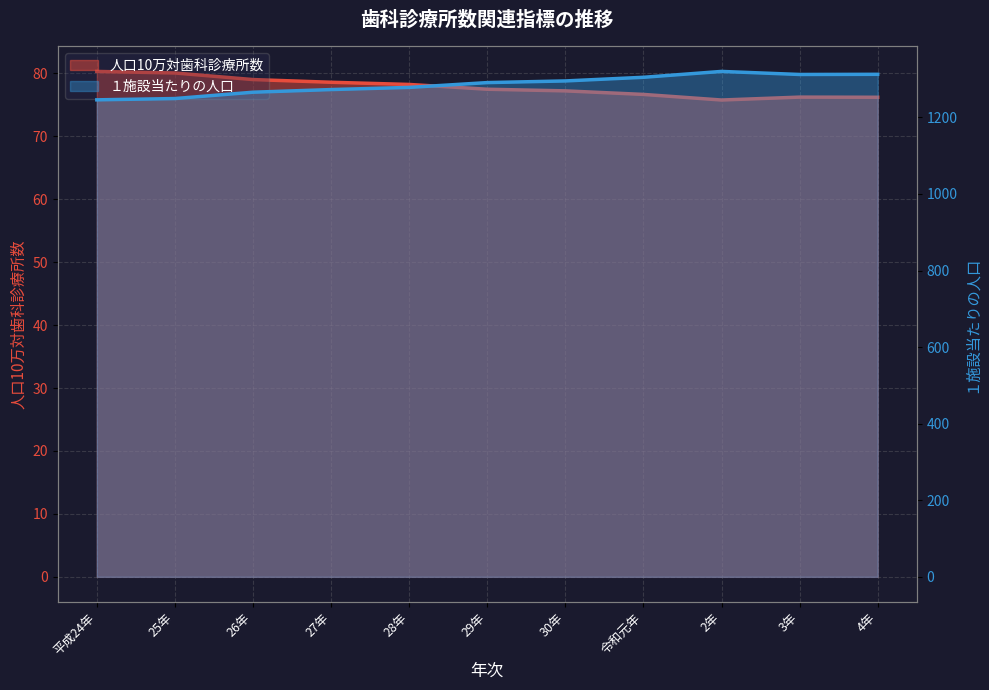

Reading left to right, what are all the values shown in this chart?

人口10万対歯科診療所数: 平成24年=80.3	25年=80.1	26年=79.0	27年=78.6	28年=78.2	29年=77.5	30年=77.2	令和元年=76.6	2年=75.8	3年=76.2	4年=76.2
１施設当たりの人口: 平成24年=1245.8	25年=1249.2	26年=1265.7	27年=1272.6	28年=1278.3	29年=1290.8	30年=1295.2	令和元年=1304.7	2年=1320.0	3年=1312.0	4年=1312.5